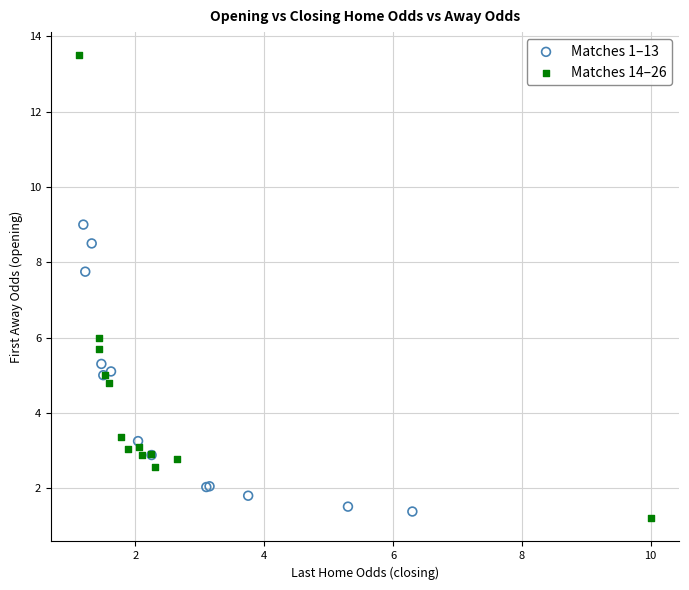

Which series contains the lowest Y value?

Matches 14–26